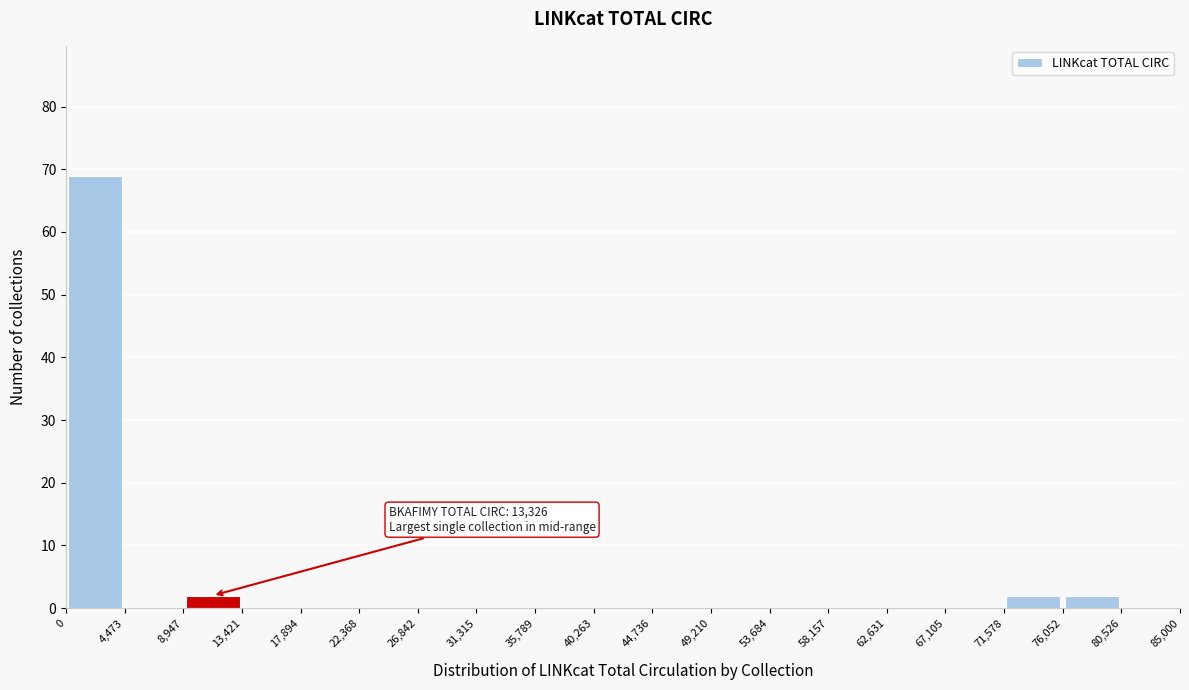

Over which range of the x-axis is the bar tallest?

0 to 4,473